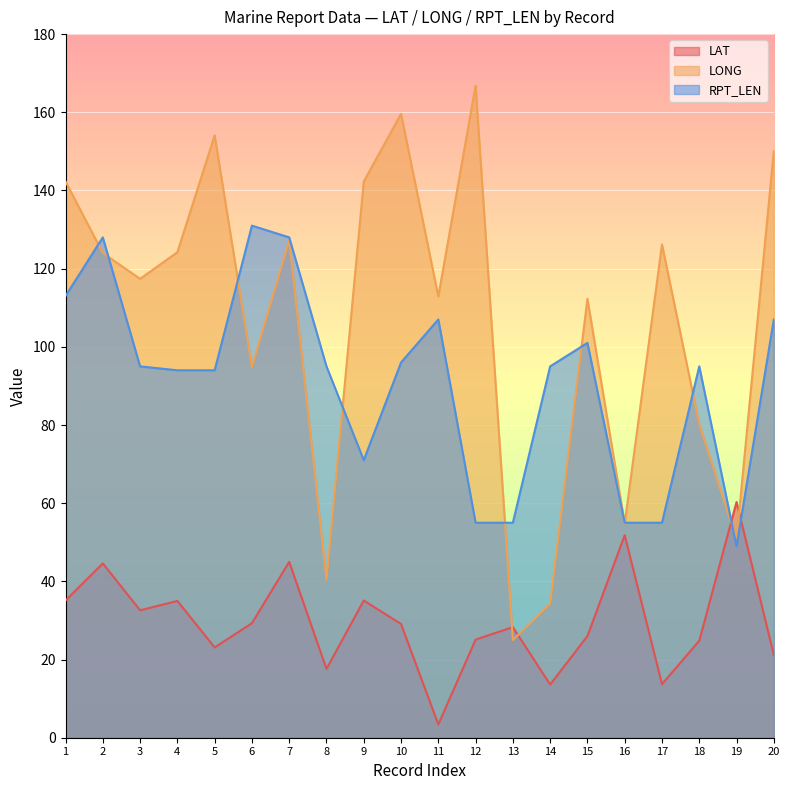

True or false: LONG has a value of 159.6 at 10.

True